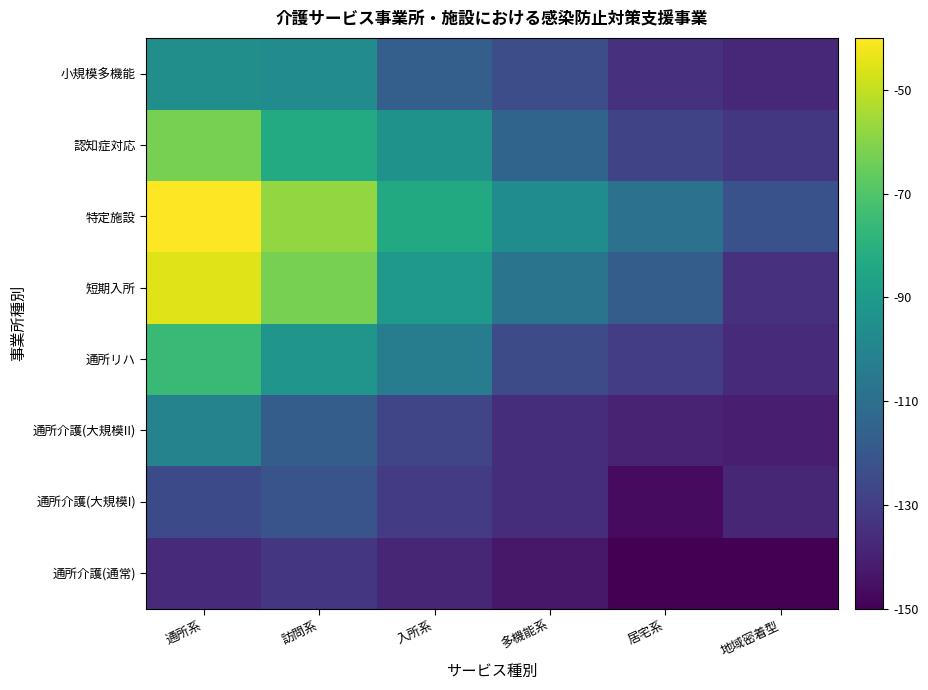

Count the number of data series in this chart.

8